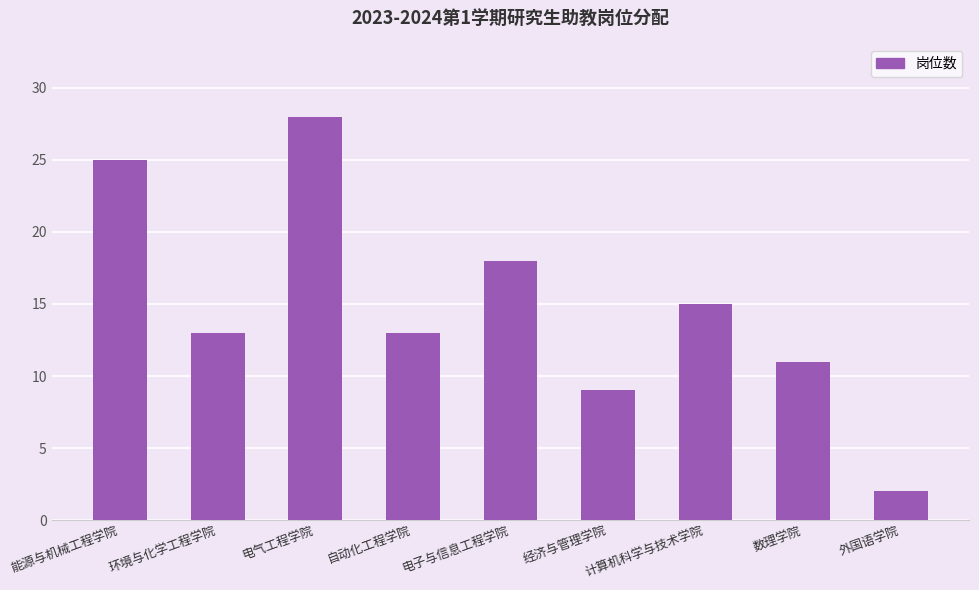

What position from the left is 能源与机械工程学院?

1